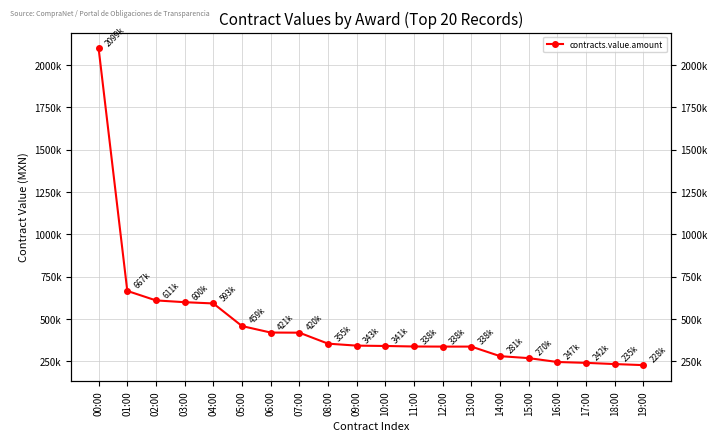

What is the average value?

471253.8